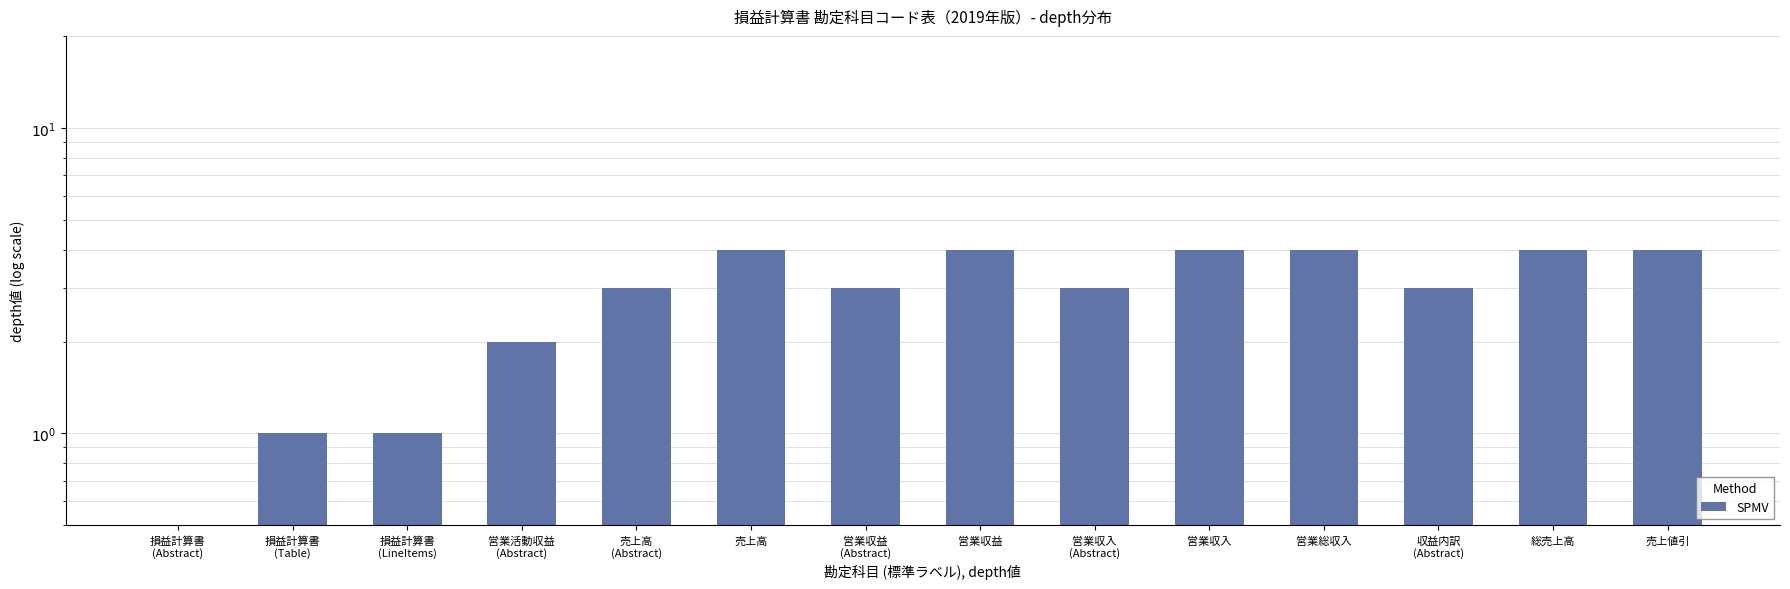

What is the average value?

3